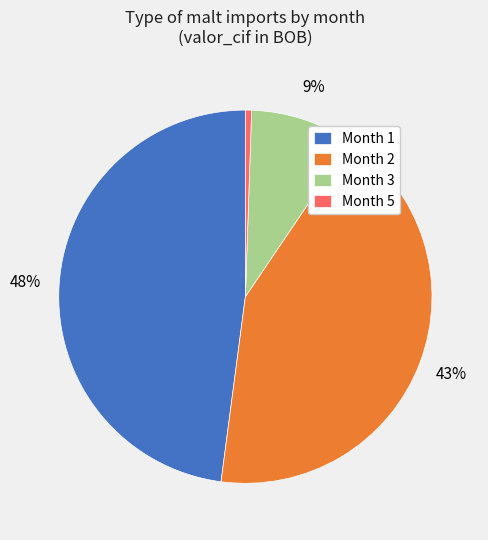

Do Month 2 and Month 5 together represent more than half of the pie?

No